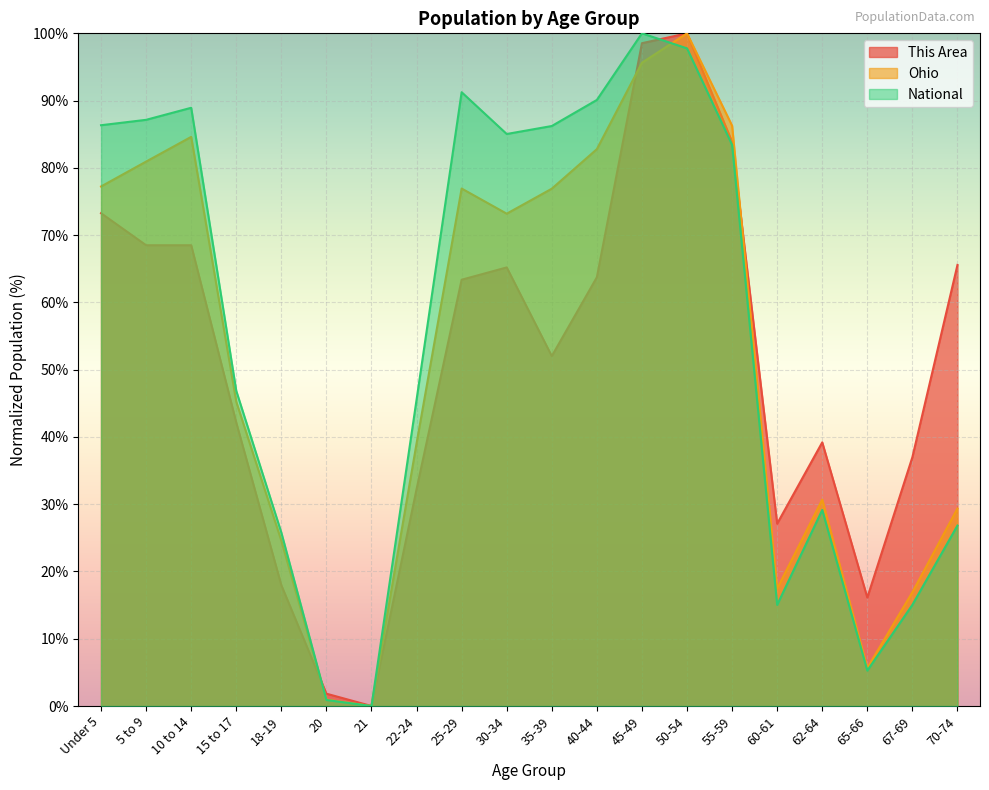

Between which two adjacent categories do This Area and National first intersect?

18-19 and 20